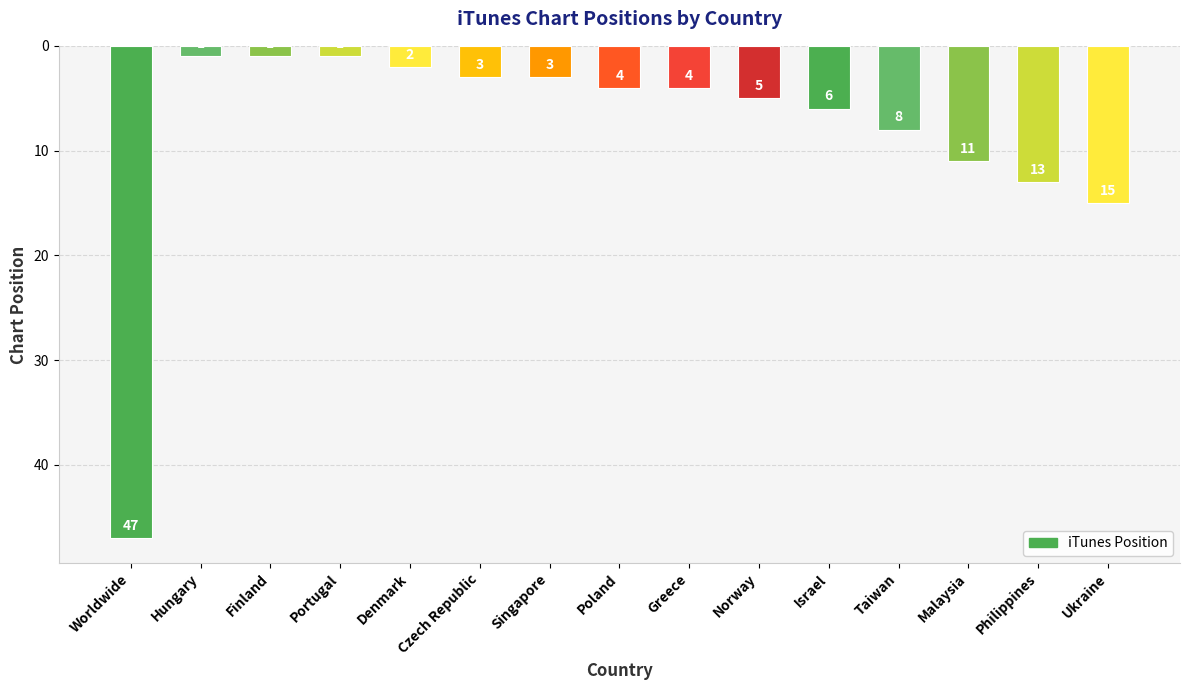

What value does the data have at Ukraine?

15